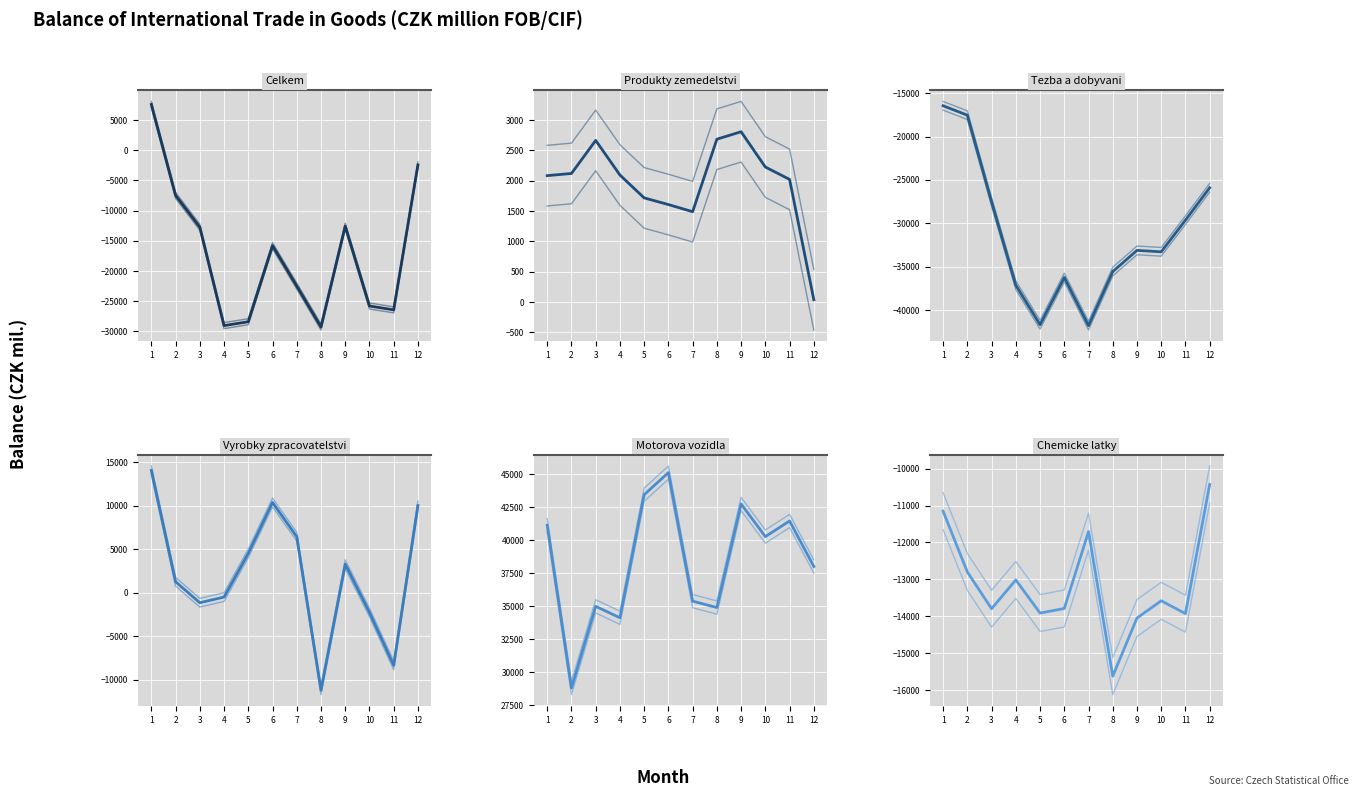

Which series has the widest spread of values?

Celkem